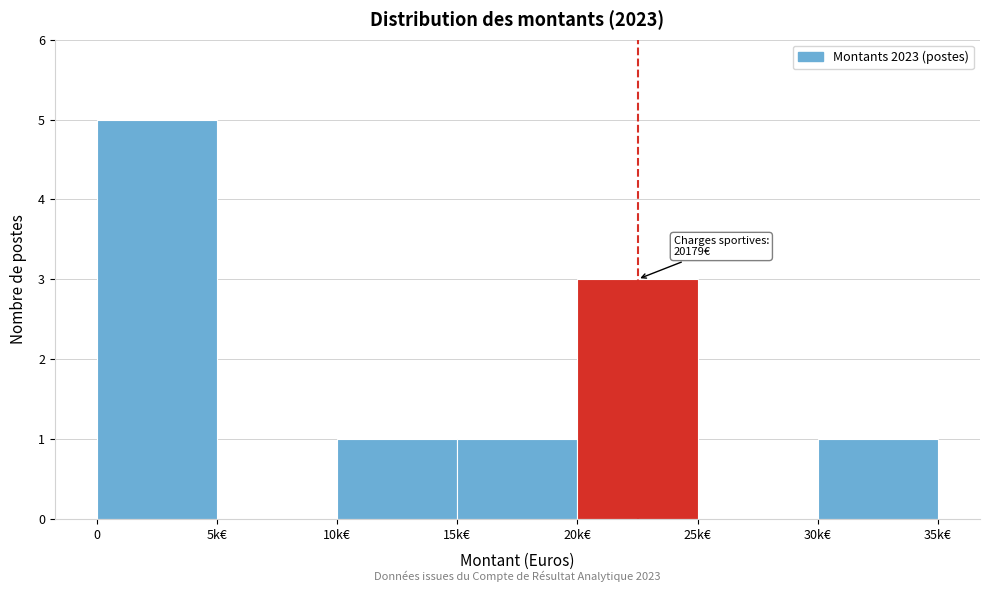

Reading right to left, transcribe all the data shown in this chart.

30k€=1	25k€=0	20k€=3	15k€=1	10k€=1	5k€=0	0=5